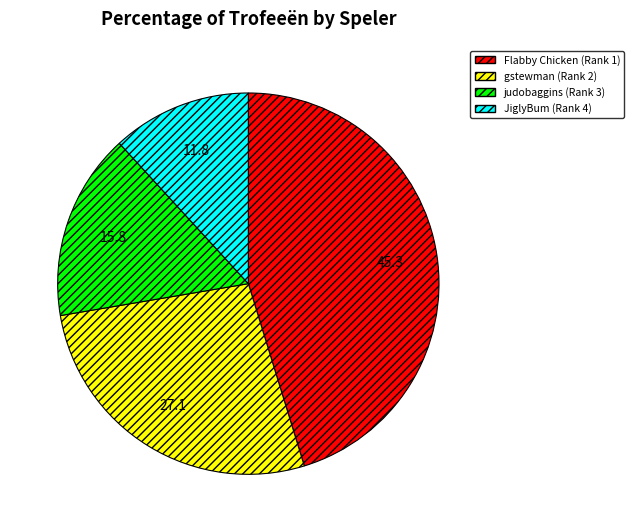

Approximately how many times larger is the value at gstewman (Rank 2) compared to Flabby Chicken (Rank 1)?

0.6